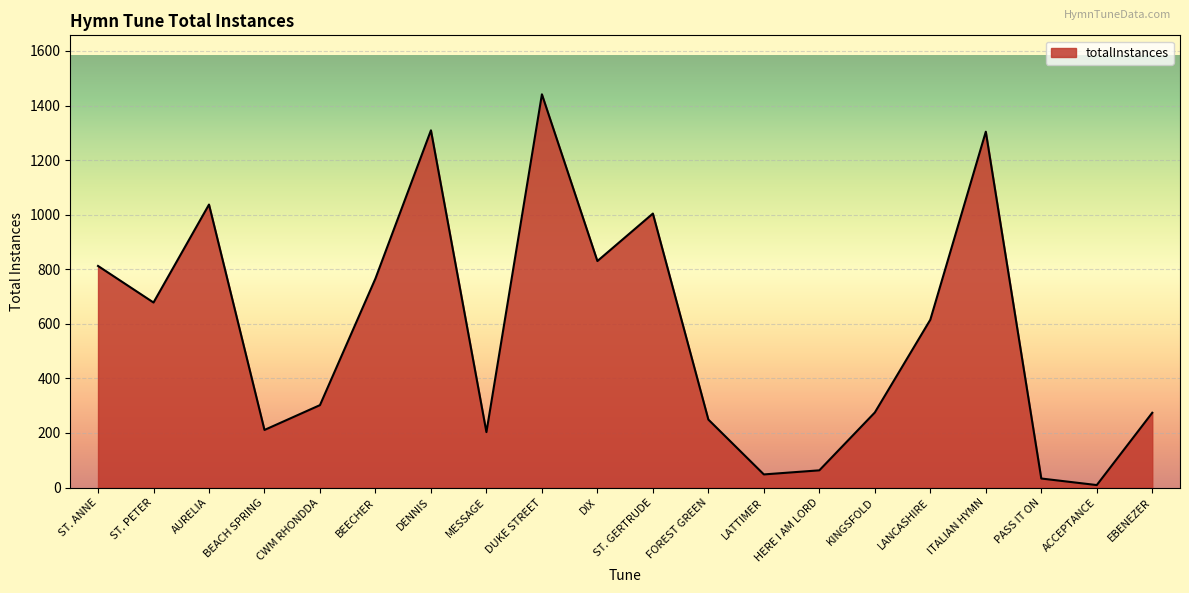

What position from the left is HERE I AM LORD?

14